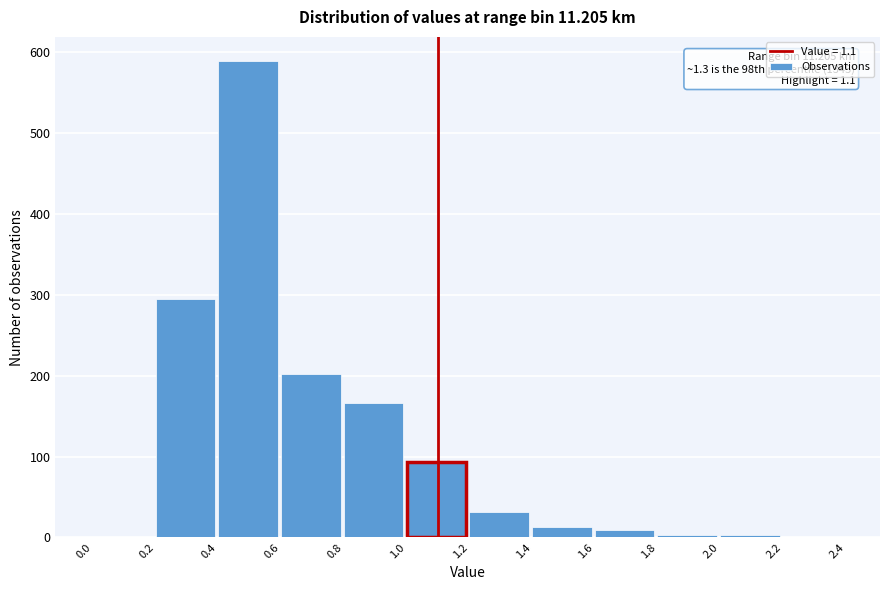

Which range on the x-axis has the tallest bar?

0.4 to 0.6